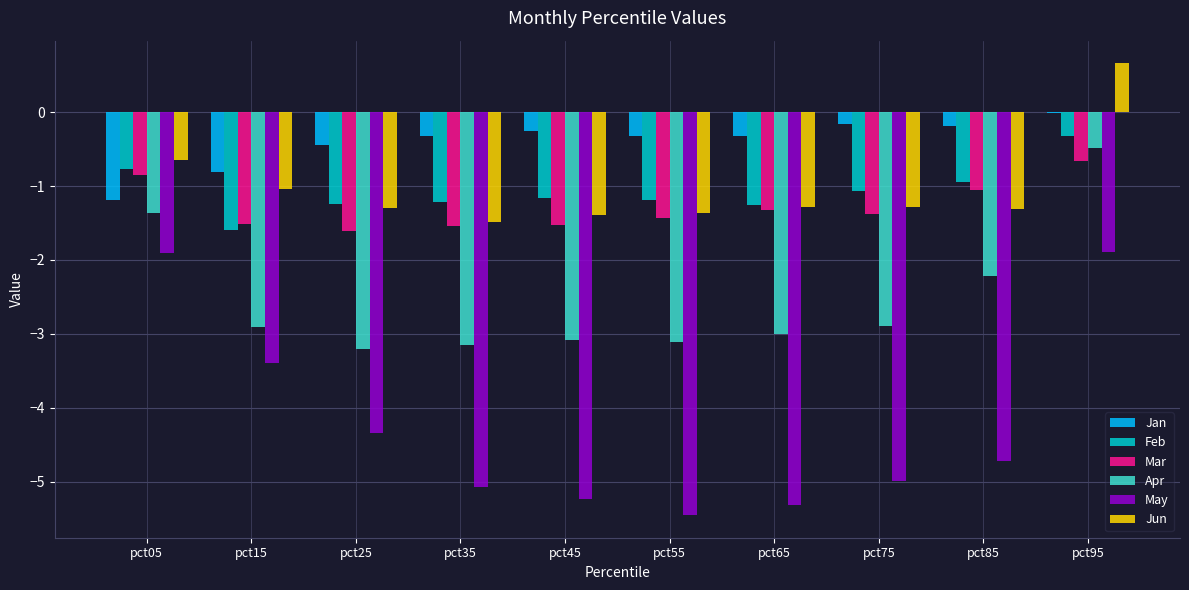

What is the sum of all May values?

-42.3